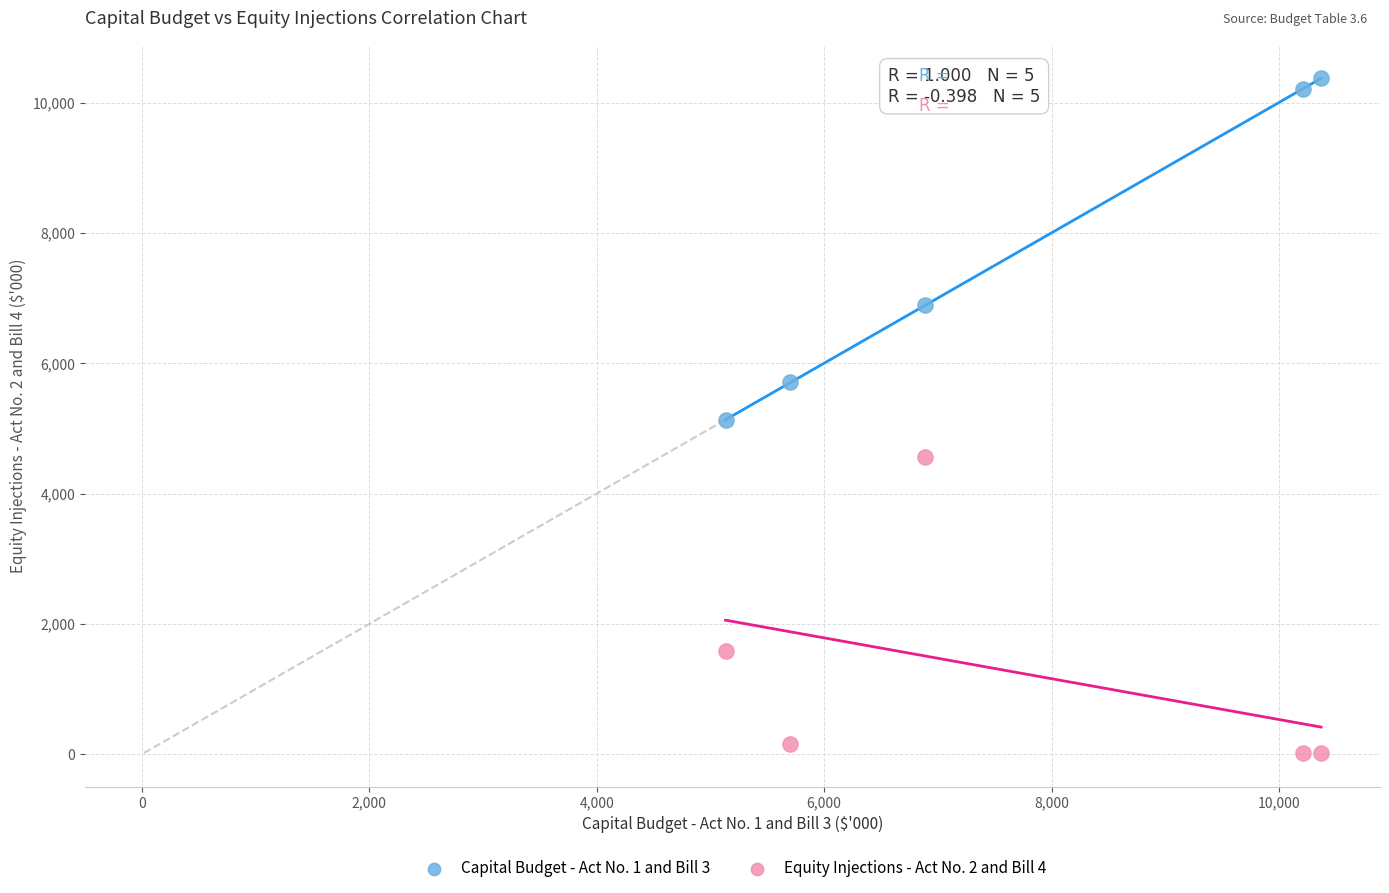

Across all data points, what is the average X value?

7661